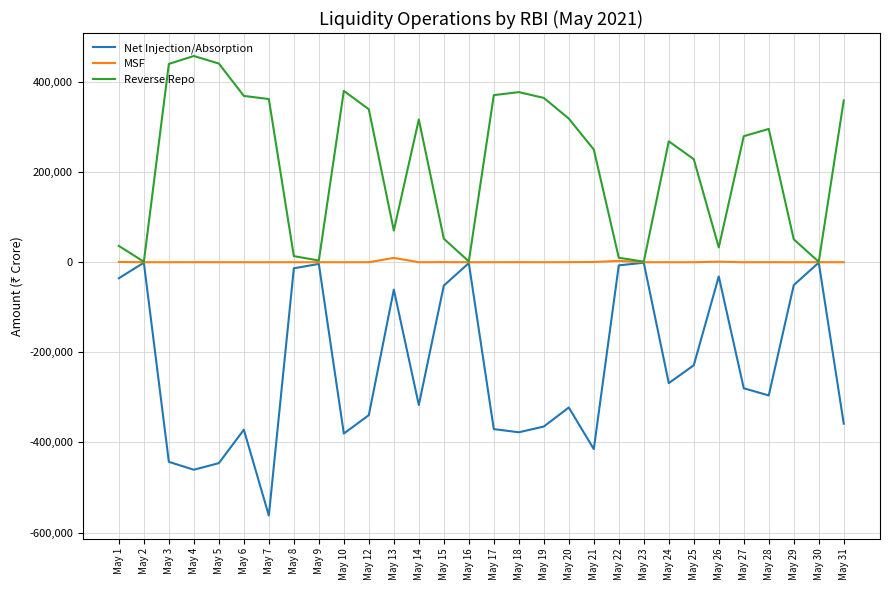

What value does the Reverse Repo series have at May 31, to the nearest 10?

359150